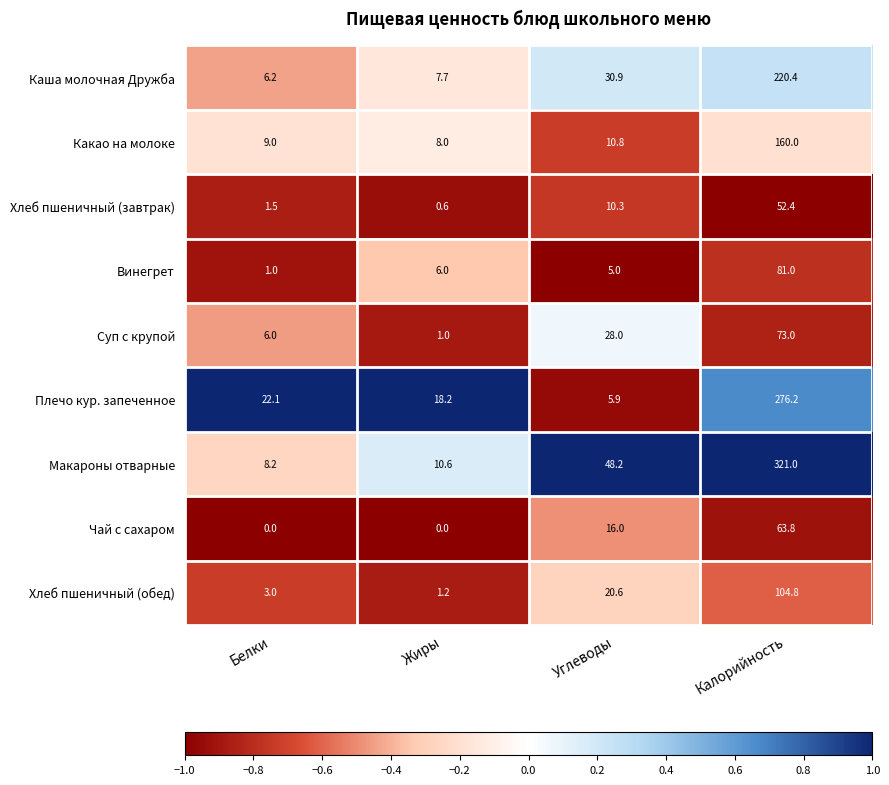

The value of Чай с сахаром at Жиры is -35.0. True or false?

False